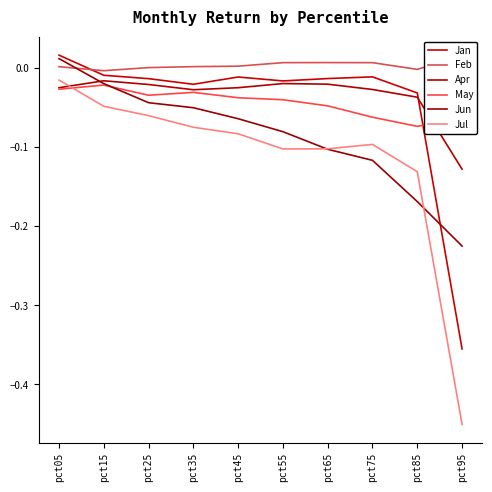

At which category does Jan reach its first local valley?

pct35